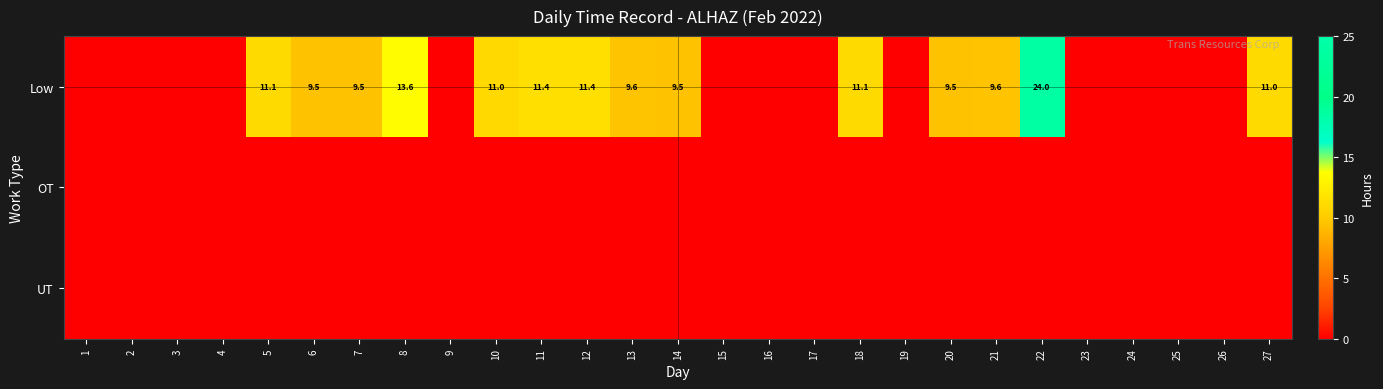

What is the difference between the maximum and minimum values in the Low series?

24.0